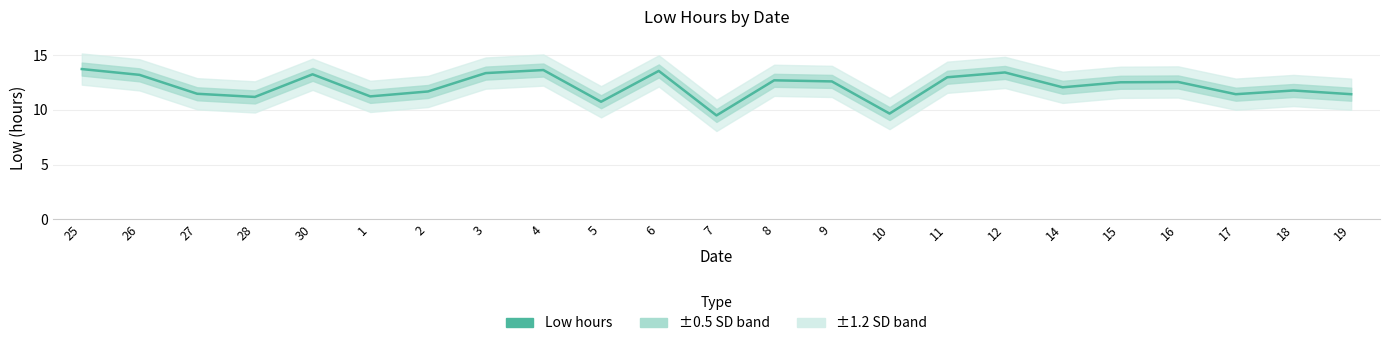

Reading right to left, list all the values displayed in this chart.

19=11.4	18=11.8	17=11.4	16=12.6	15=12.5	14=12.1	12=13.4	11=13.0	10=9.7	9=12.6	8=12.7	7=9.5	6=13.6	5=10.7	4=13.6	3=13.4	2=11.7	1=11.2	30=13.2	28=11.2	27=11.5	26=13.2	25=13.7